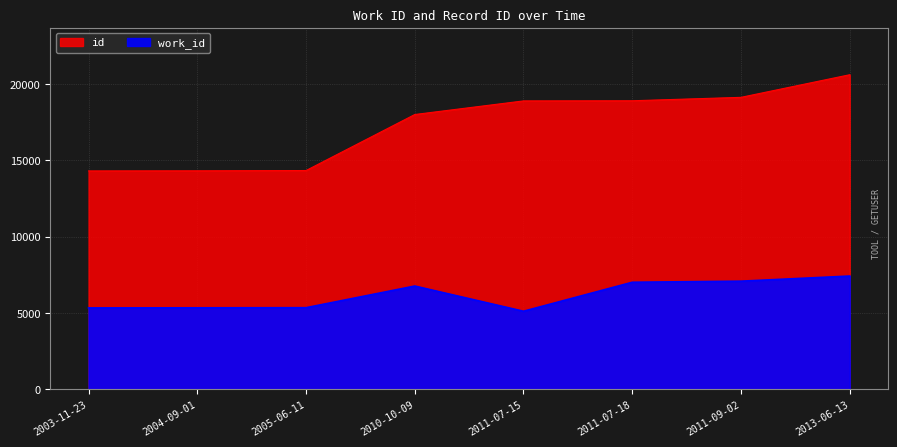

At which label does work_id first exceed 6761?

2011-07-18